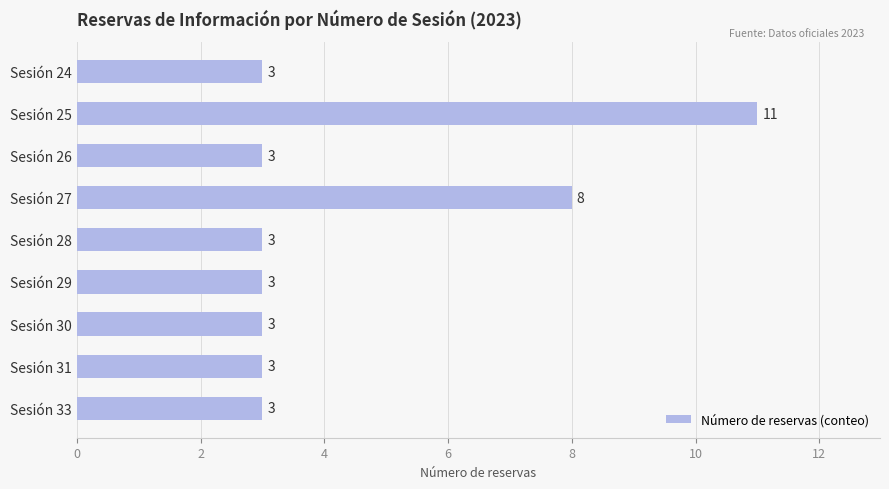

What is the sum of the values at Sesión 27 and Sesión 31?

11